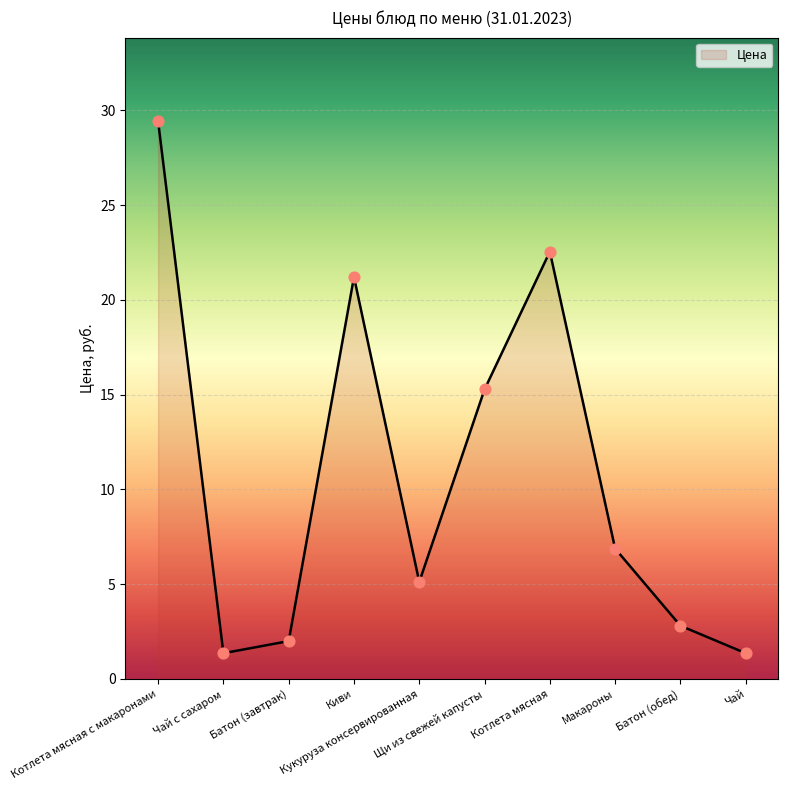

What is the greatest value displayed?

29.4